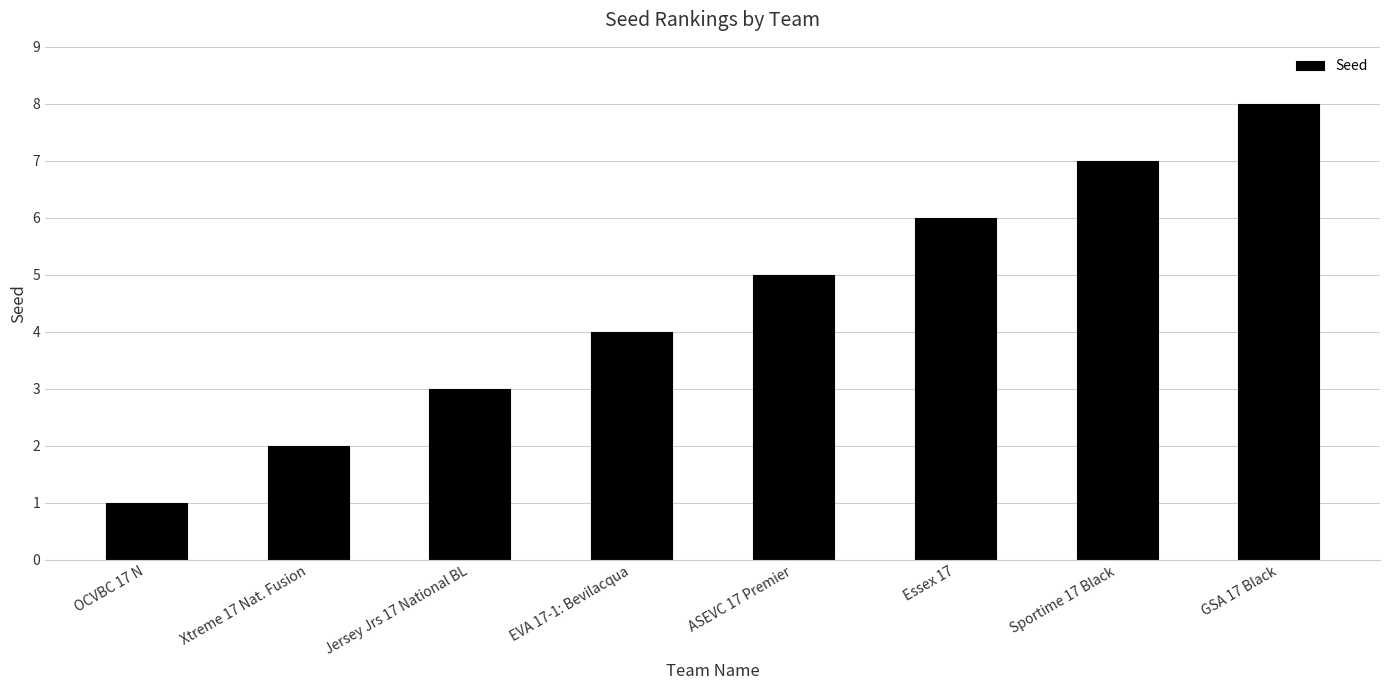

What is the value of the 4th bar from the left?

4